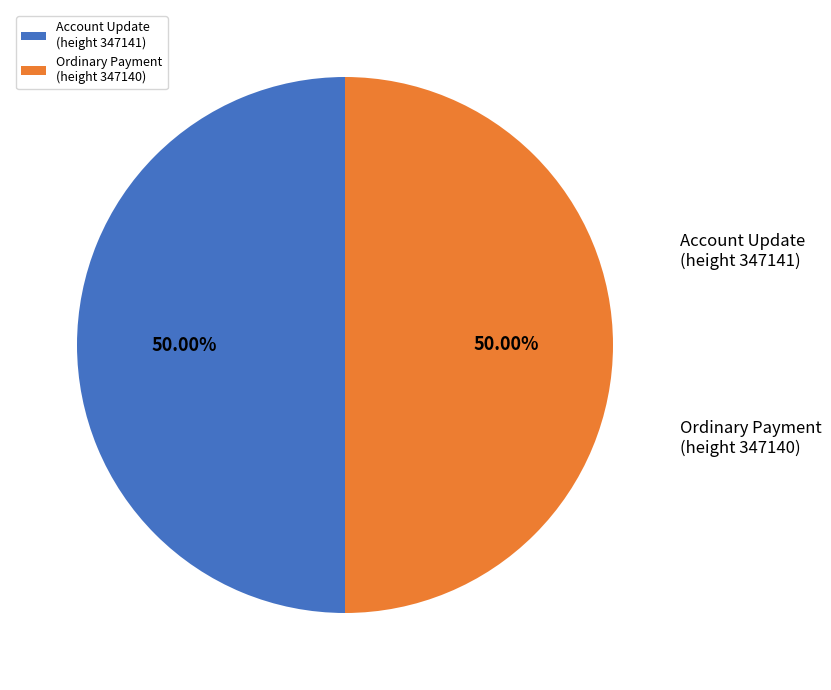

Approximately how many times larger is the value at Account Update (height 347141) compared to Ordinary Payment (height 347140)?

1.0